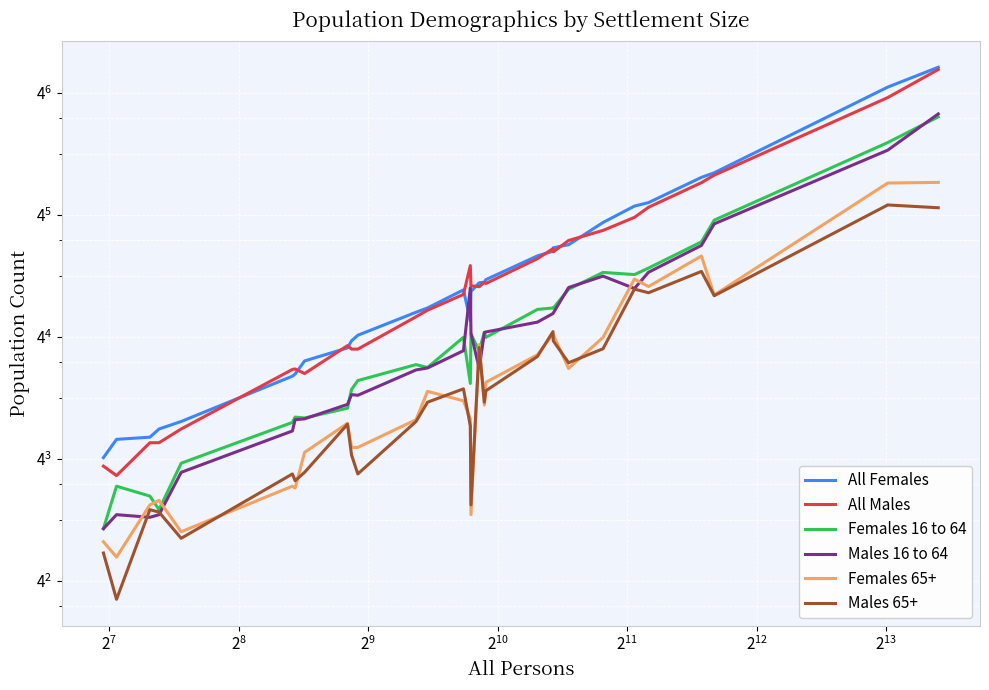

Which series has the largest range (max minus min)?

All Females